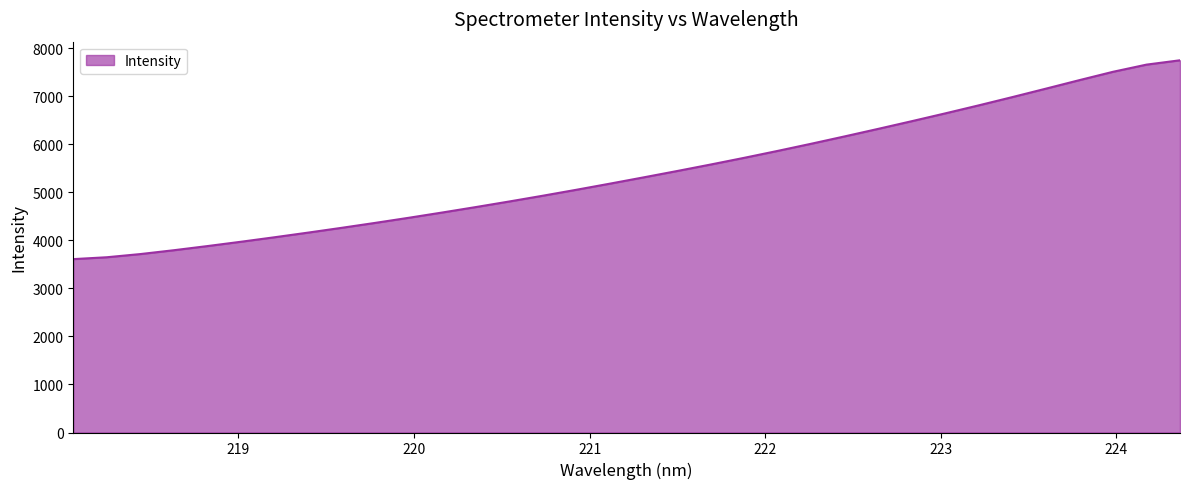

What is the difference between the maximum and minimum values?

4137.9